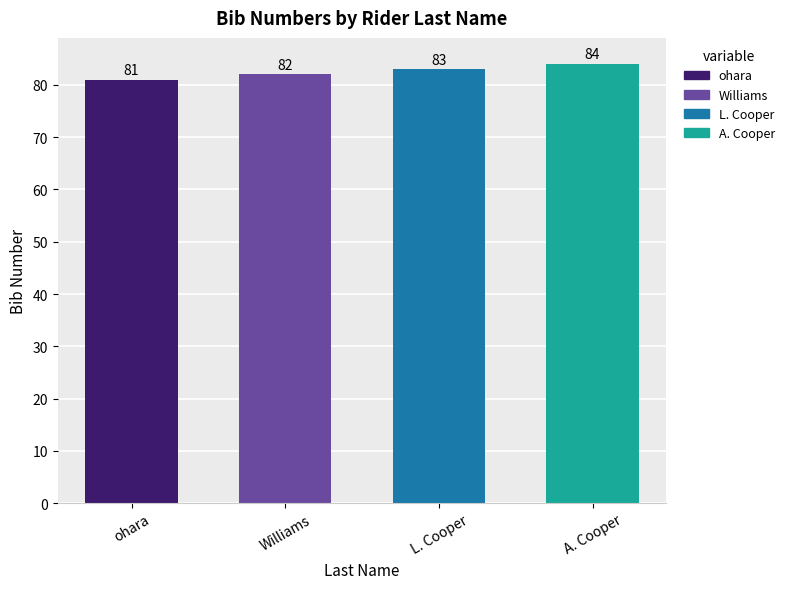

Which label corresponds to the smallest value in the chart?

ohara